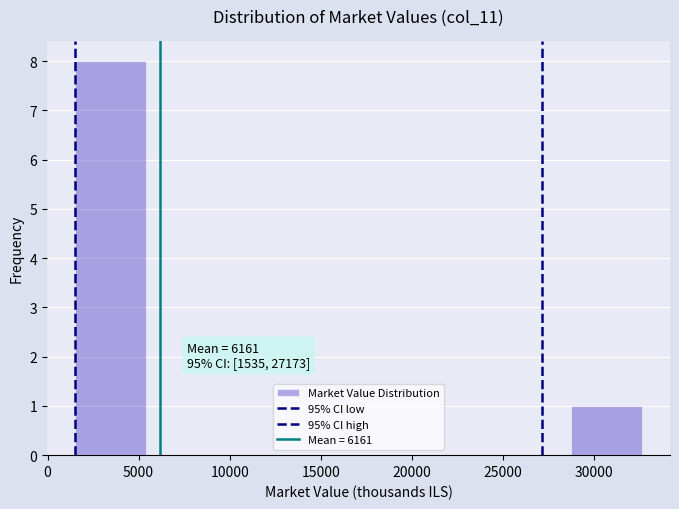

Over which range of the x-axis is the bar tallest?

1500 to 5500